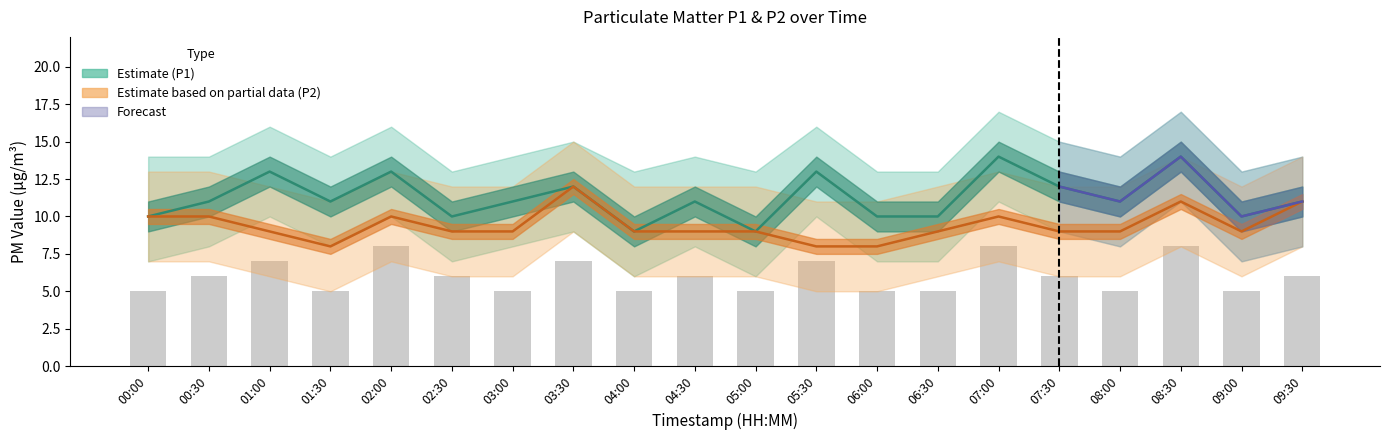

Rank the series at 08:30 from highest to lowest value.

P1_upper, P1, P2_upper, P2, P1_lower, P2_lower